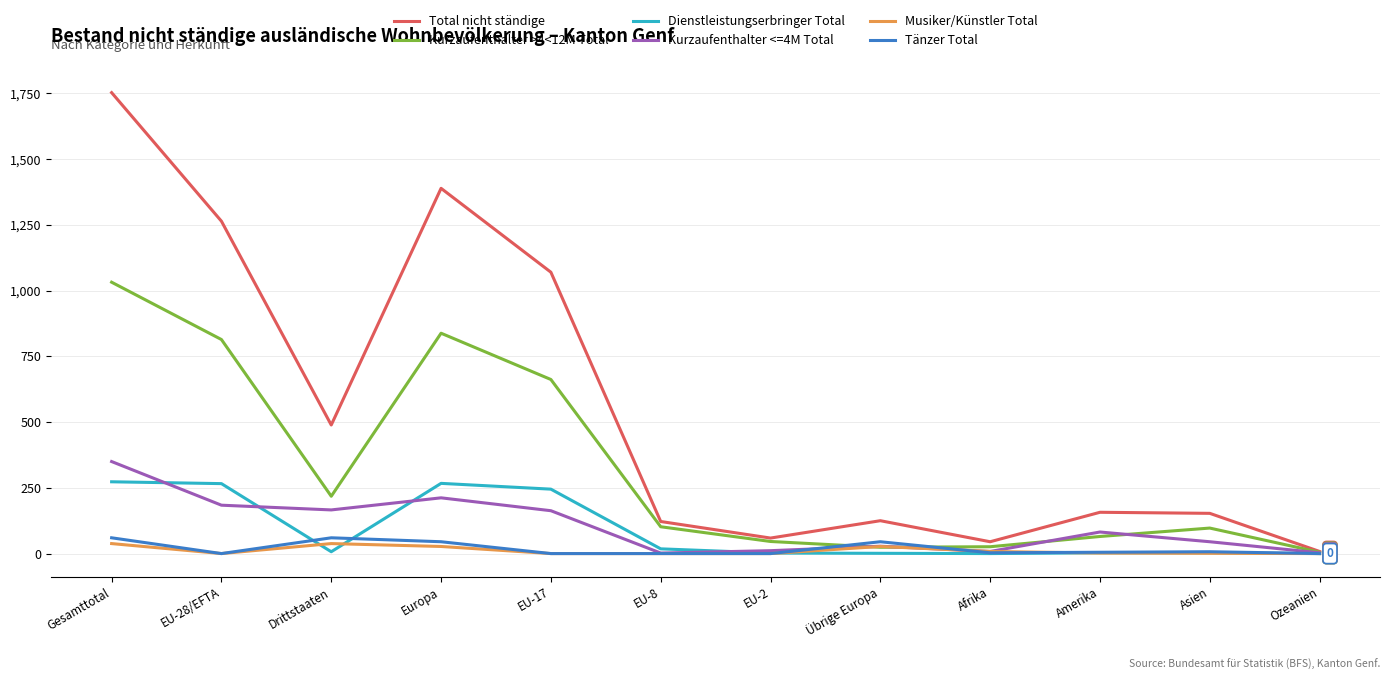

Which series has the largest range (max minus min)?

Total nicht ständige